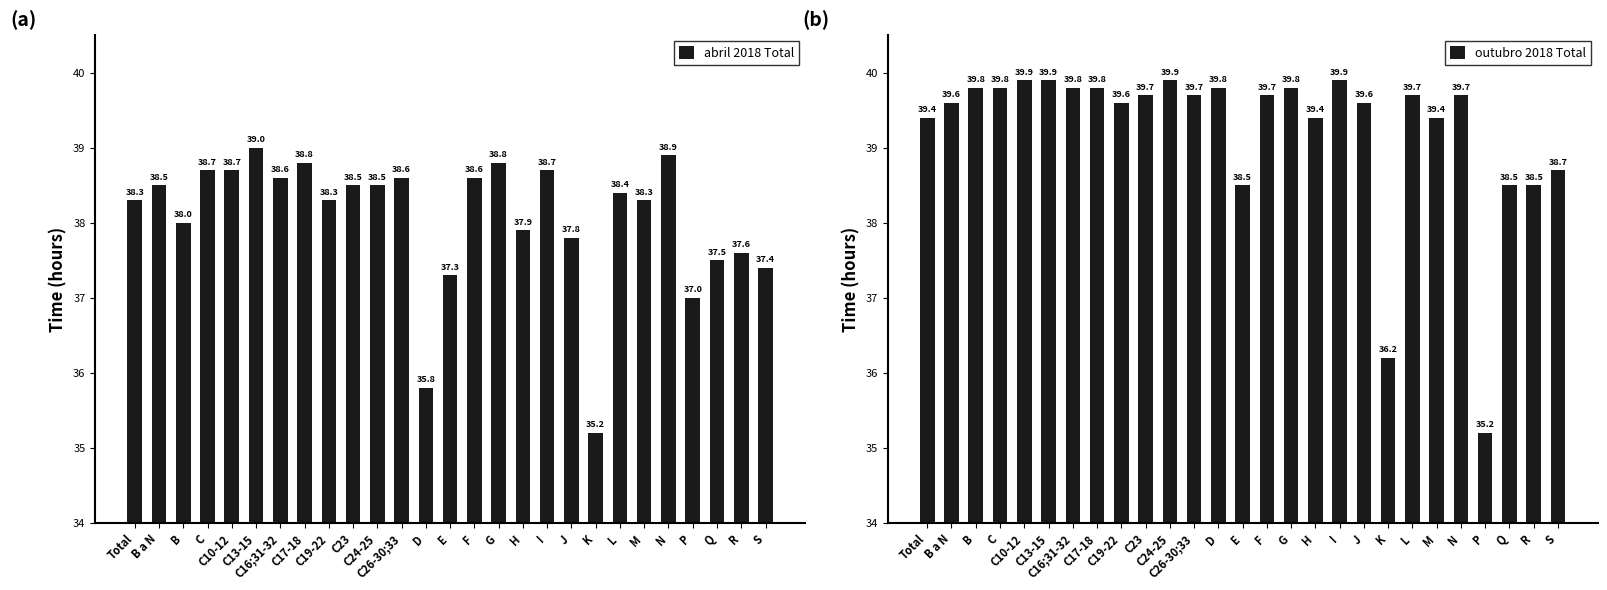

Which series changed the most between C16;31-32 and N?

abril 2018 Total